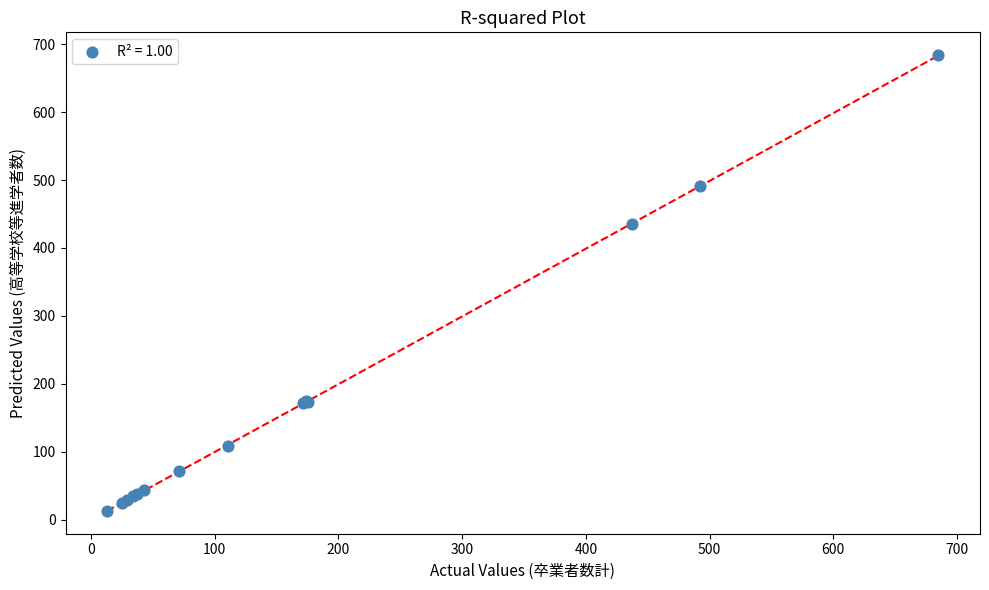

What Y value in the scatter plot is closest to 348?

435